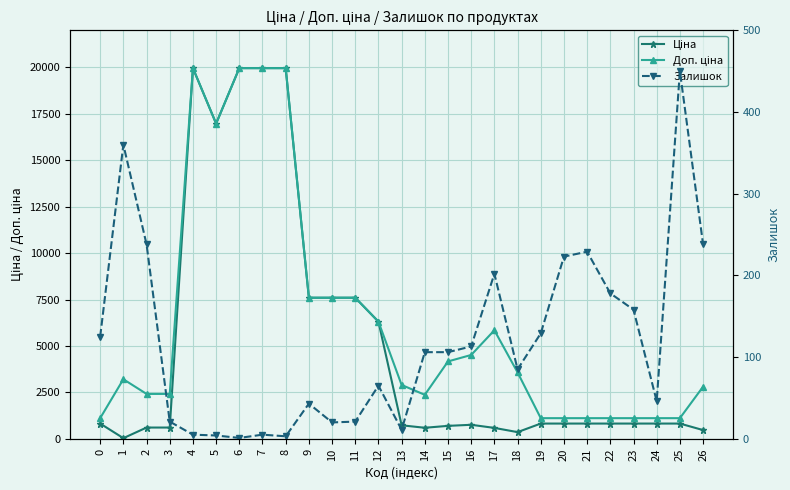

What is the sum of all Залишок values?

3185.0